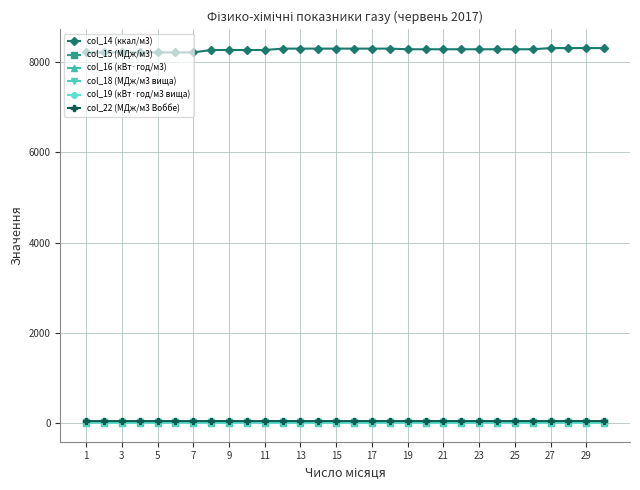

Which series has the largest total across all categories?

col_14 (ккал/м3)